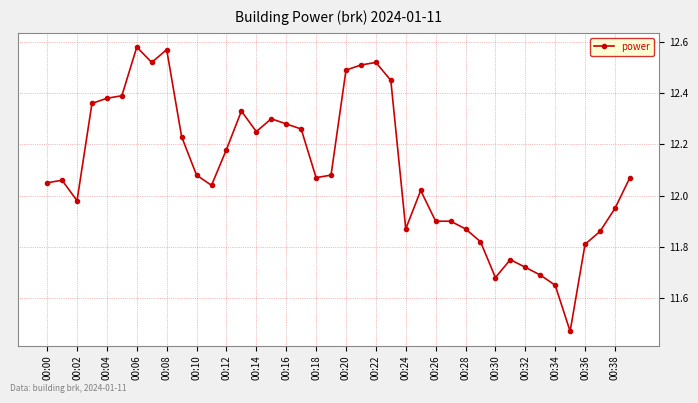

True or false: the data has more than 0 interior local peaks.

True